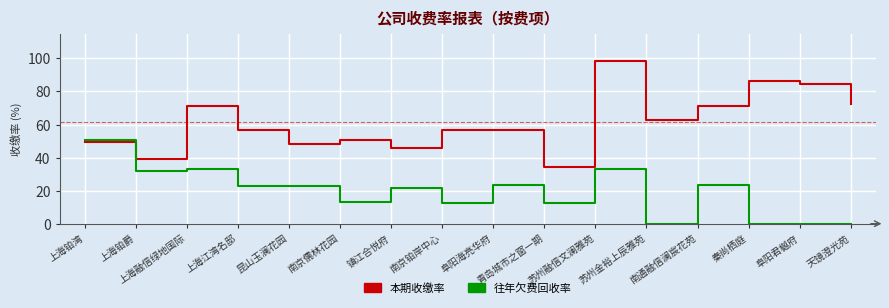

Does the chart have visible grid lines?

Yes